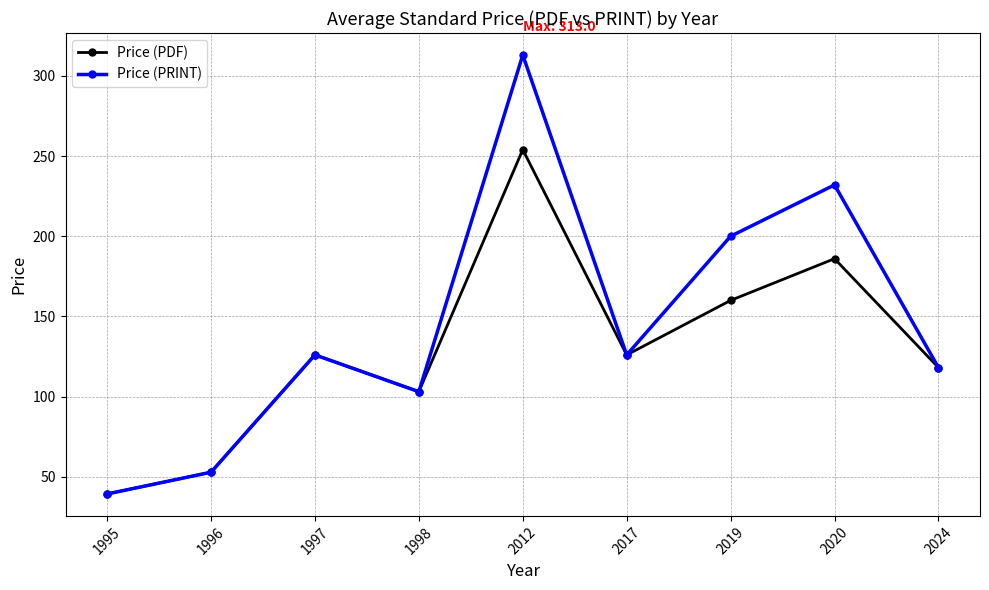

What is the greatest value displayed?

313.0